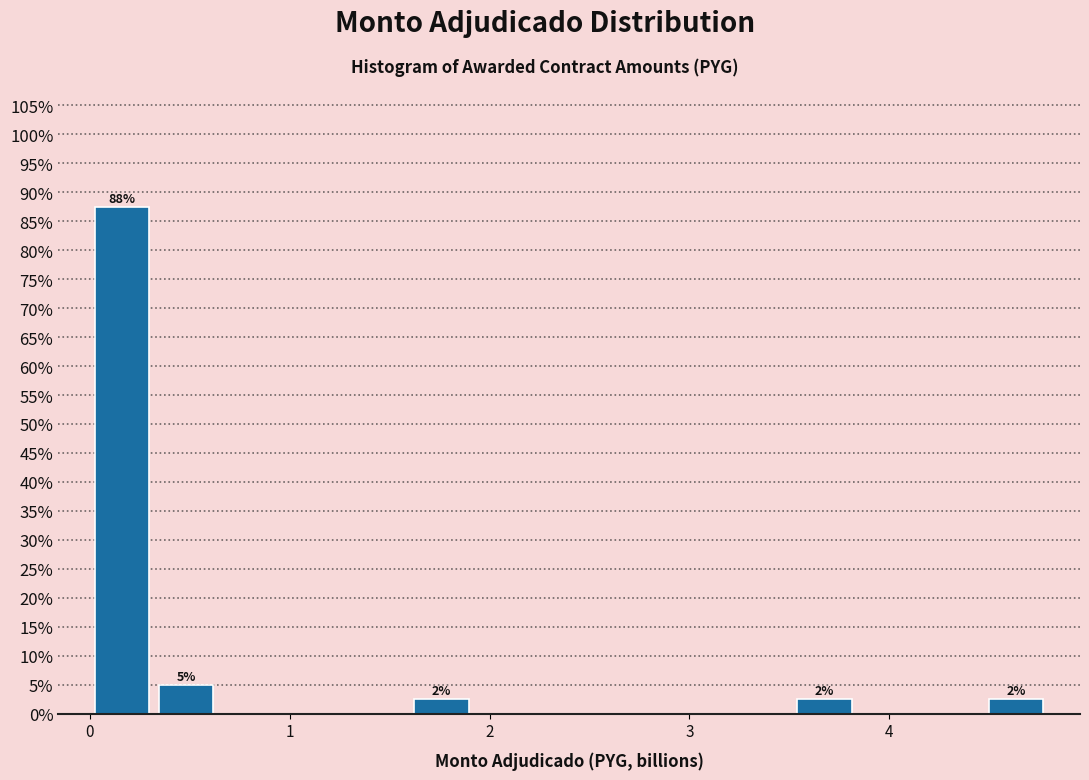

Read against the x-axis, roughly where is the centre of the tallest bar?

0.2